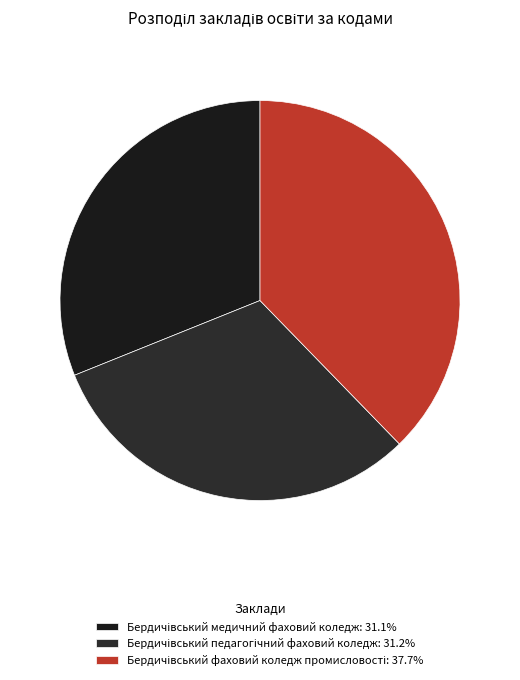

How many segments does this pie chart have?

3